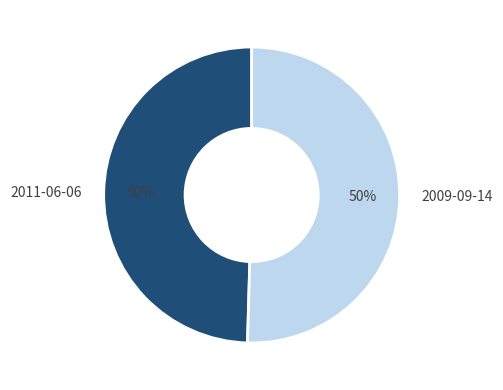

To the nearest percent, what is the combined percentage of 2009-09-14 and 2011-06-06?

100%